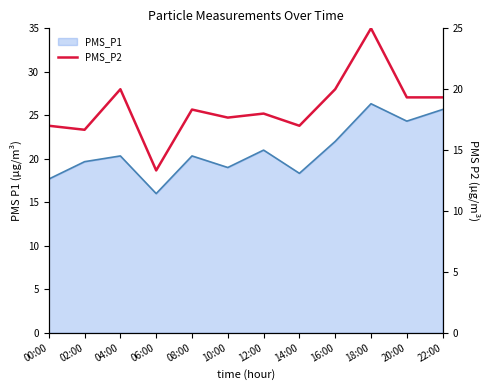

What is the difference between the maximum and minimum values?

11.7